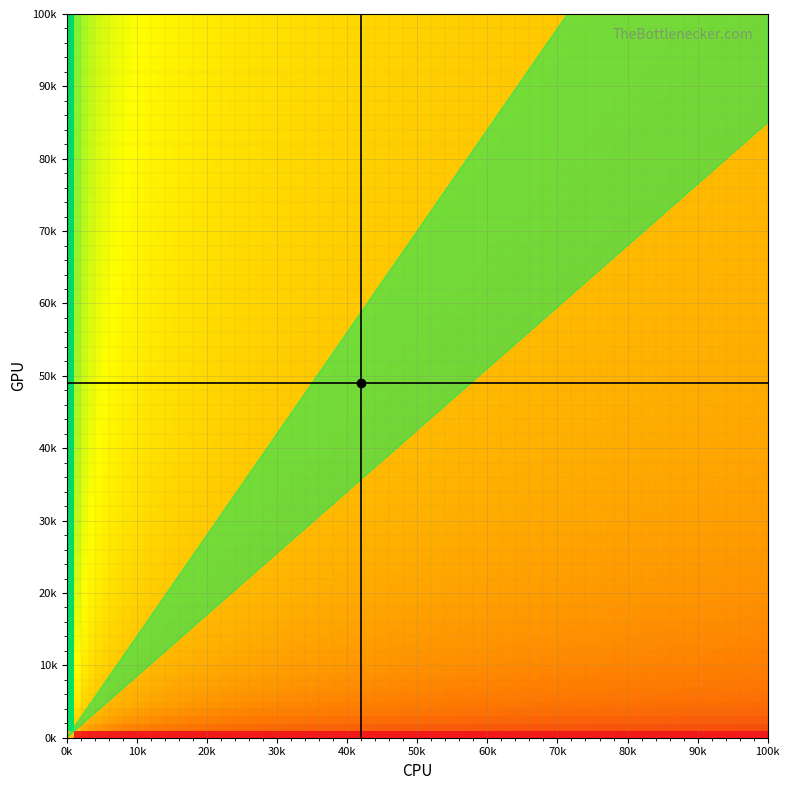

Between 6 and 1, which is larger?

6